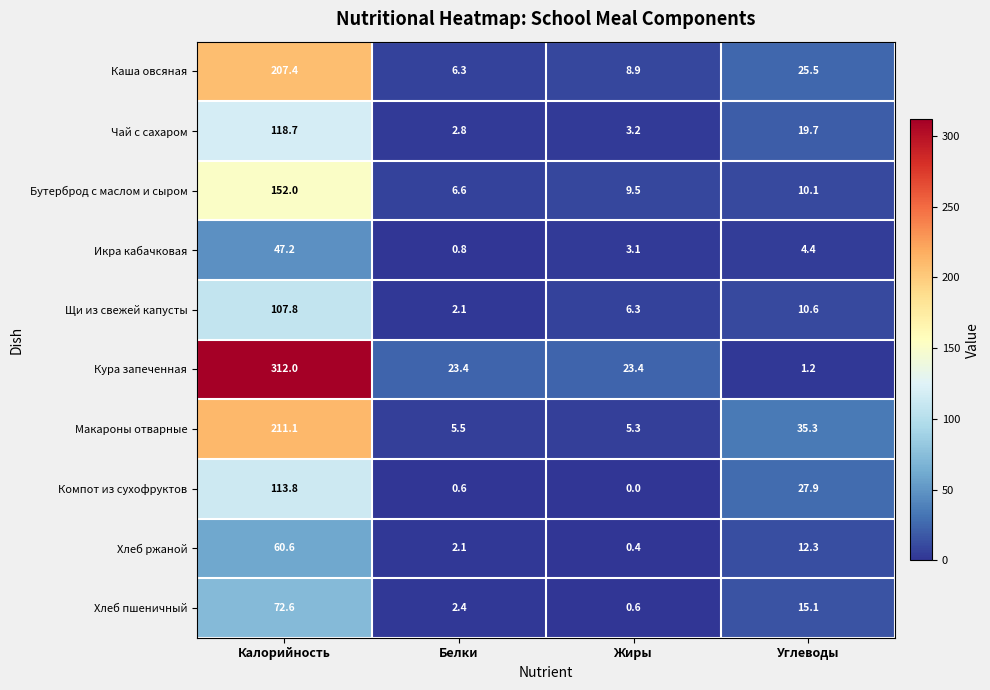

Which series has the largest total across all categories?

Кура запеченная